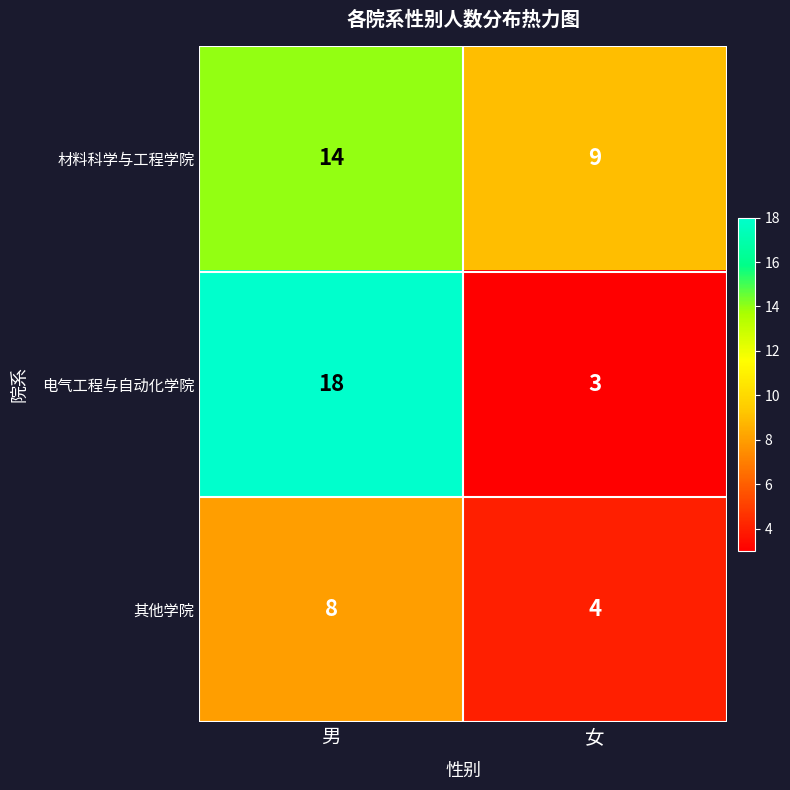

List the labels in order of 材料科学与工程学院 value, largest first.

男, 女